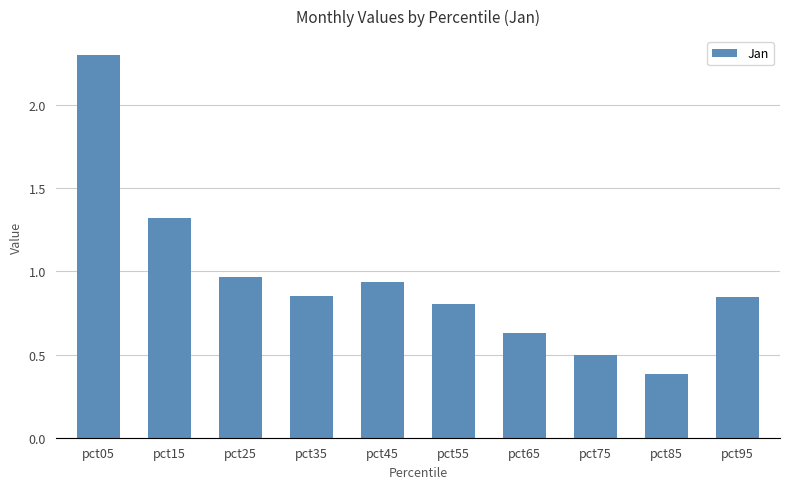

What is the change in value from pct55 to pct75?

-0.3